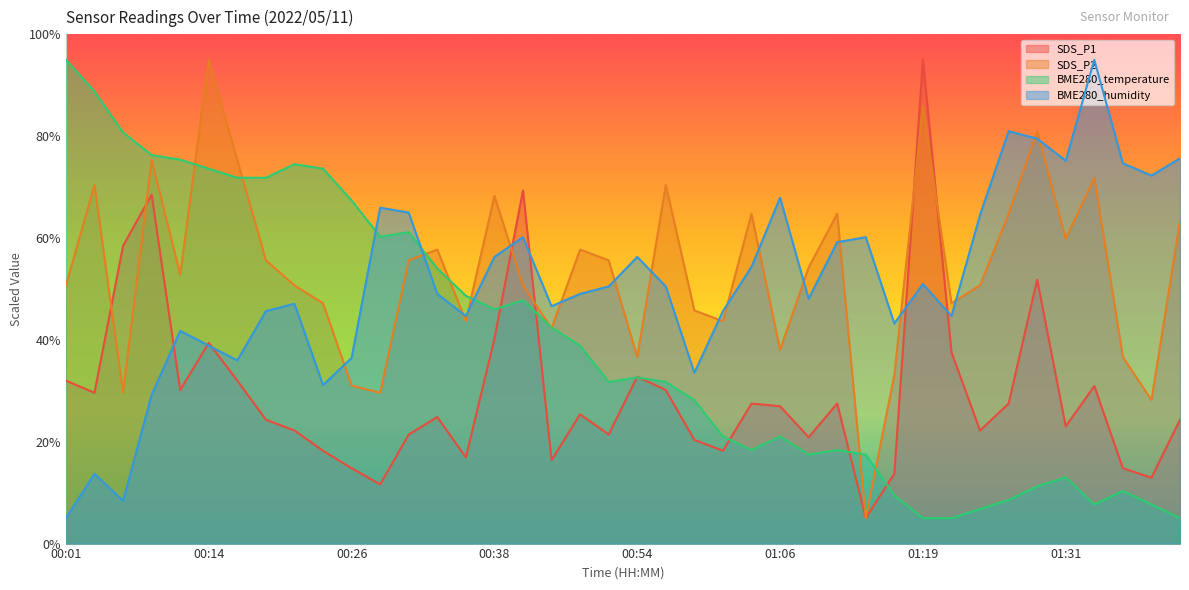

How many values in the BME280_temperature series exceed 32?

20